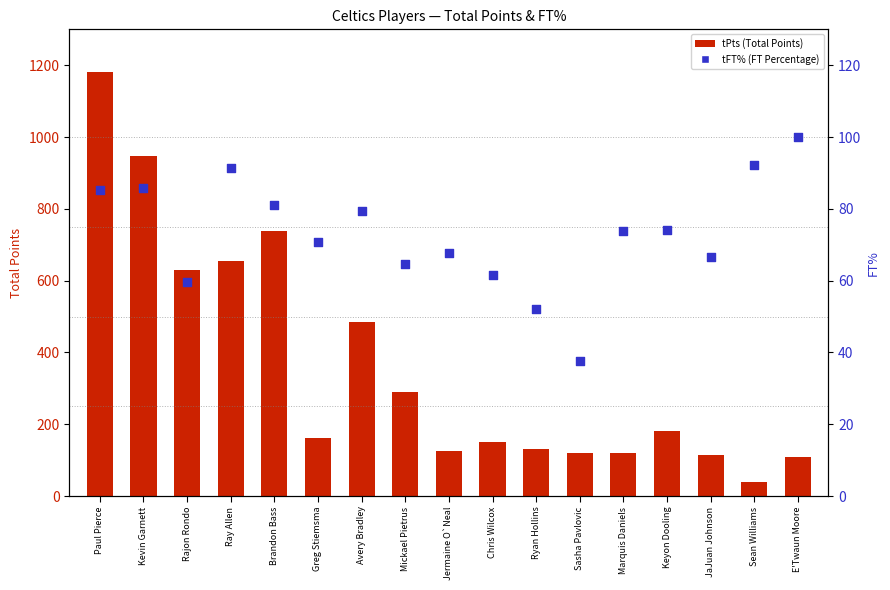

Is the value of tPts (Total Points) at Kevin Garnett greater than the value of tFT% (FT Percentage) at Brandon Bass?

Yes